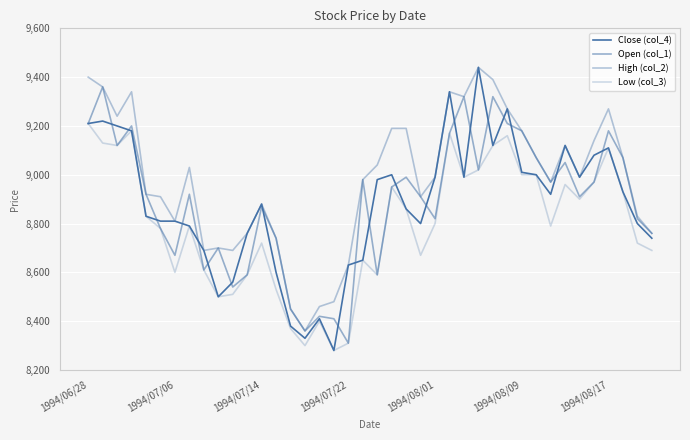

What is the value of the Open (col_1) point at the 31st from the left?

9180